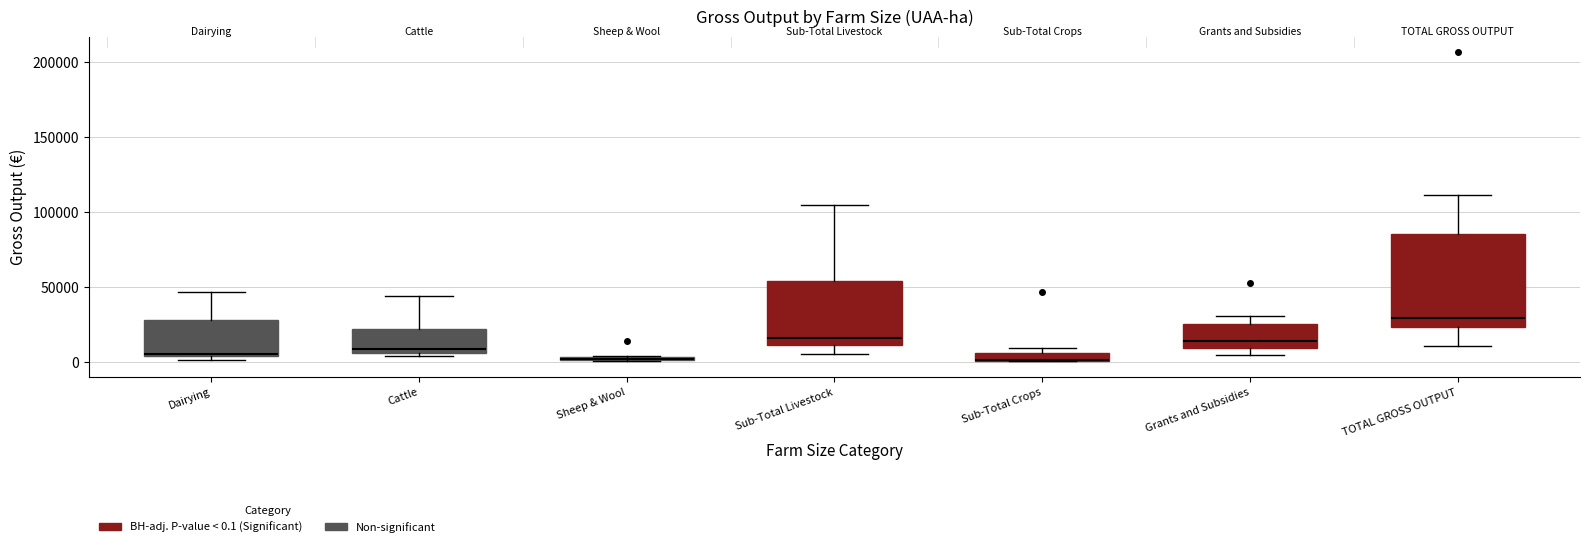

Which box is the tallest, from its lower edge to its upper edge?

TOTAL GROSS OUTPUT